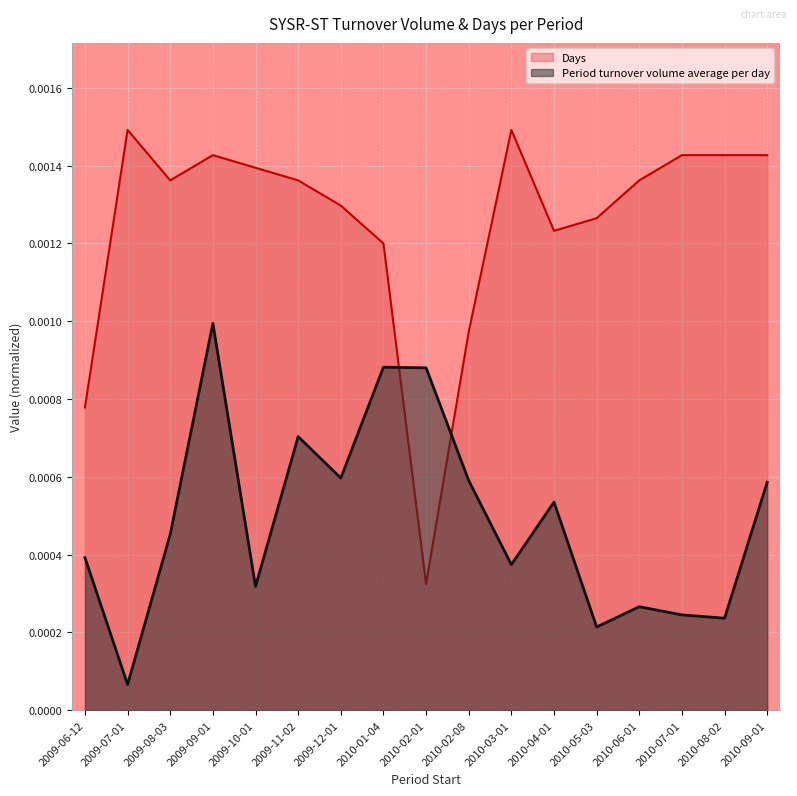

At which category does the chart reach its minimum across all series?

2009-07-01